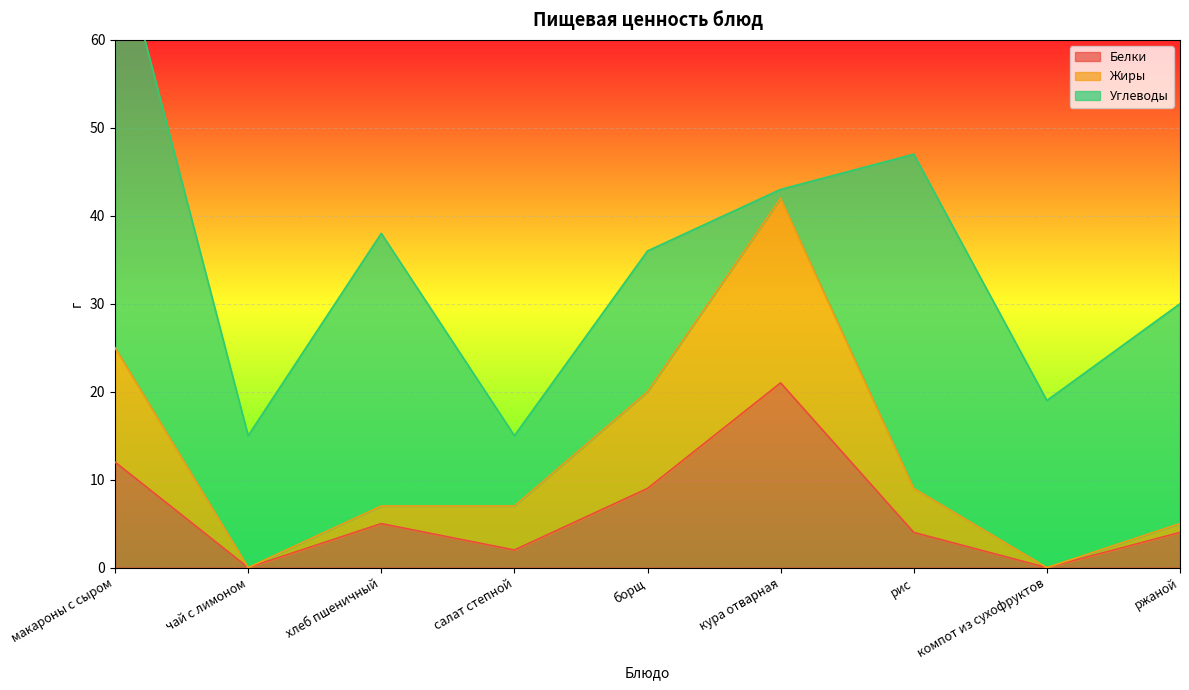

What value does the Белки series have at кура отварная?

21